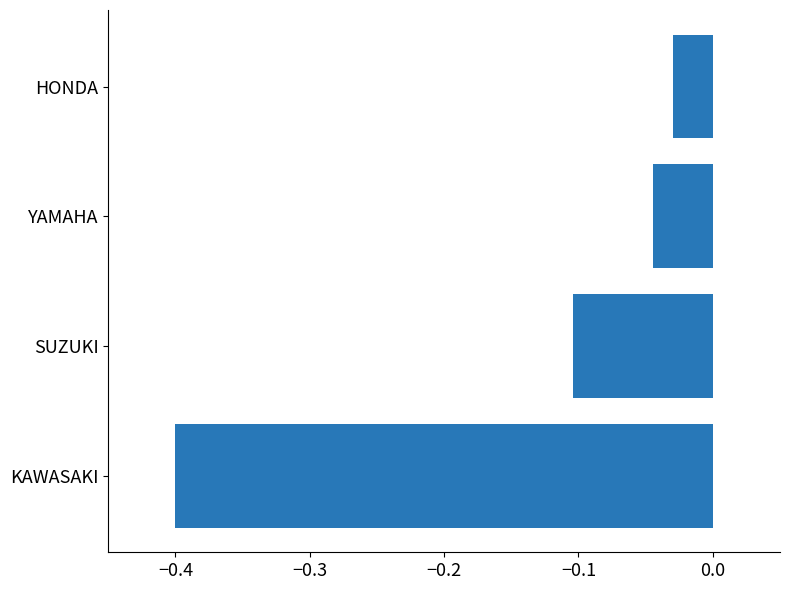

At which label is the value closest to 0?

HONDA